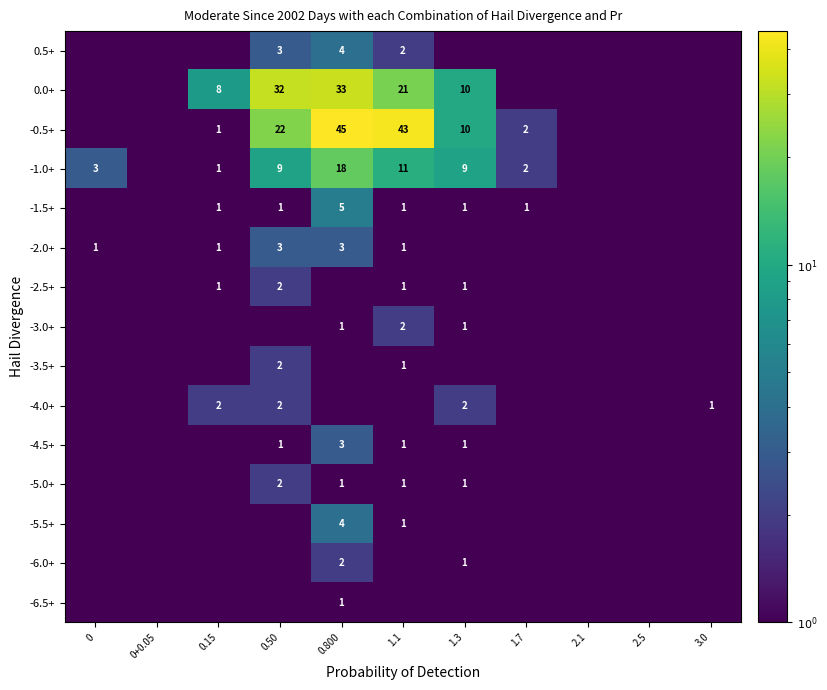

True or false: -4.5+ has a value of 1.0 at 0.50.

True